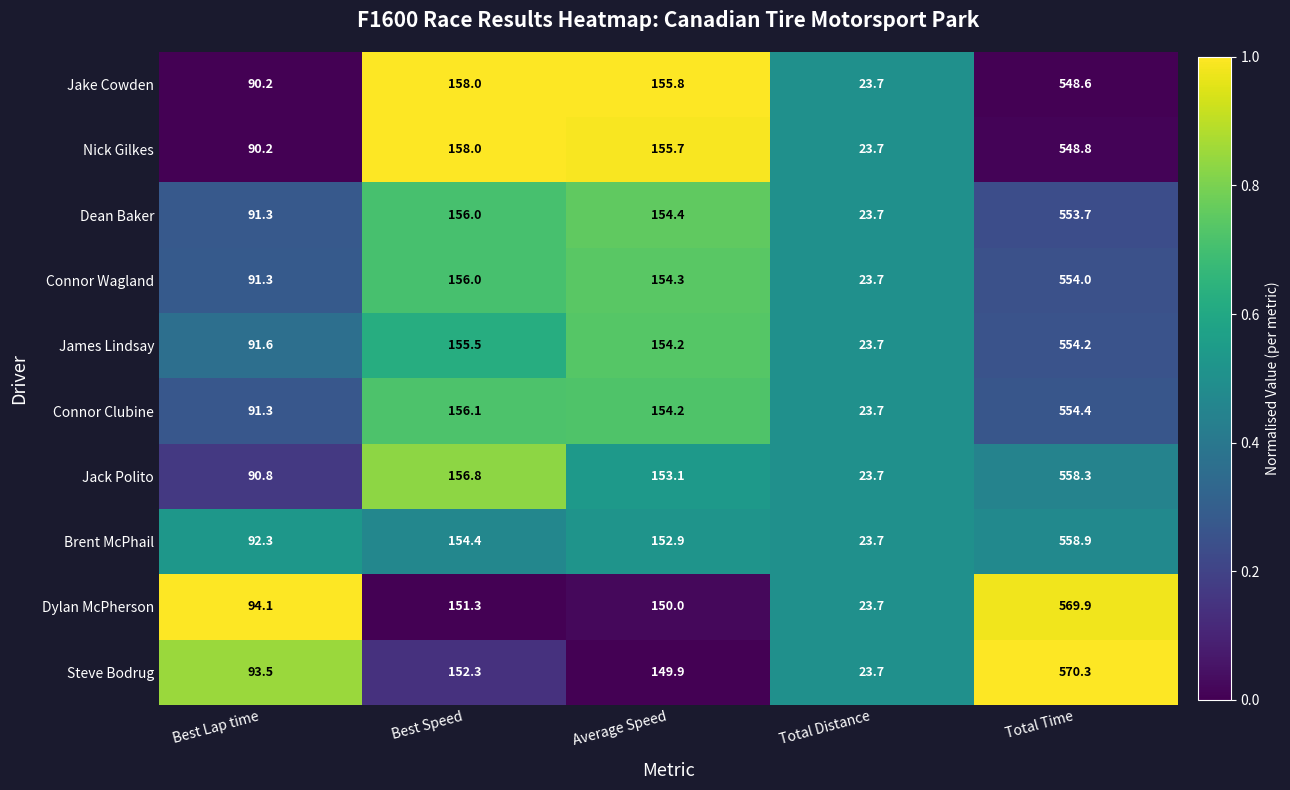

What is the spread (max minus min) of values at Best Speed?

6.7